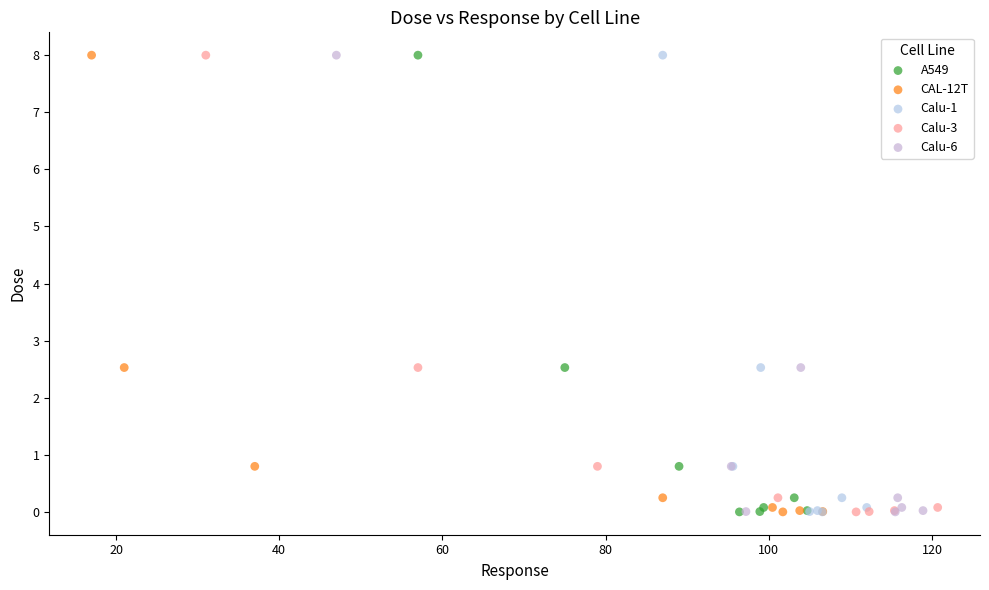

What are all the series names shown in the legend?

A549, CAL-12T, Calu-1, Calu-3, Calu-6